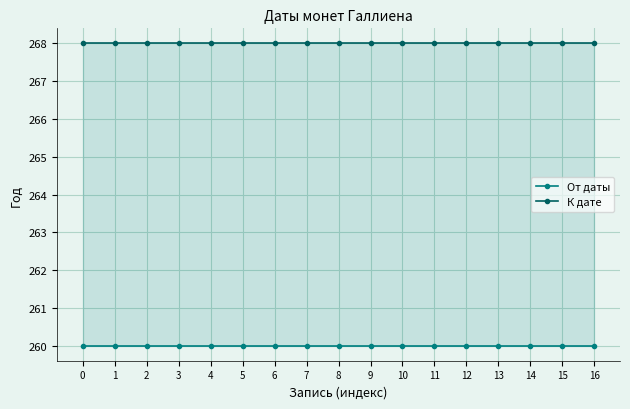

Reading left to right, what are all the values shown in this chart?

От даты: 260	260	260	260	260	260	260	260	260	260	260	260	260	260	260	260	260
К дате: 268	268	268	268	268	268	268	268	268	268	268	268	268	268	268	268	268